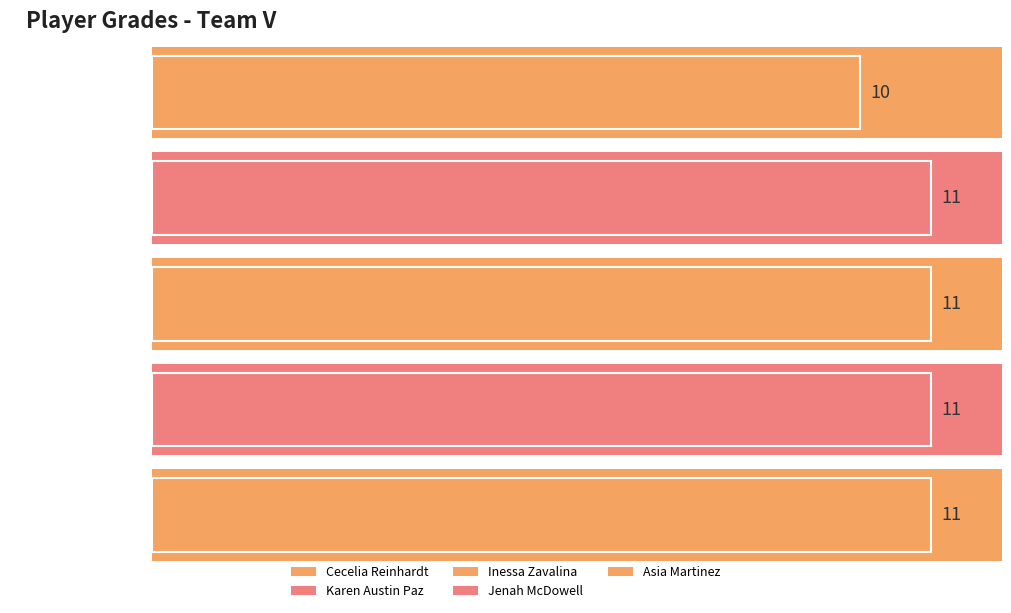

What is the average value?

11